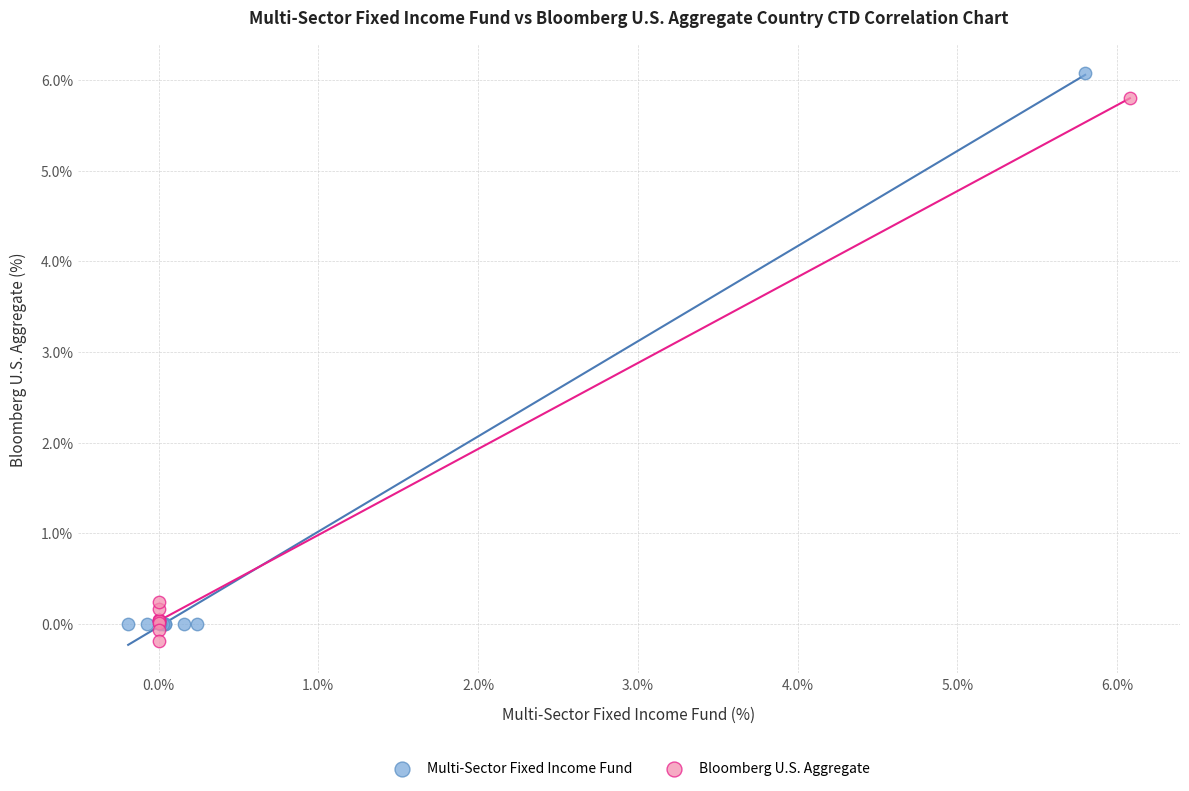

Which series contains the highest Y value?

Multi-Sector Fixed Income Fund